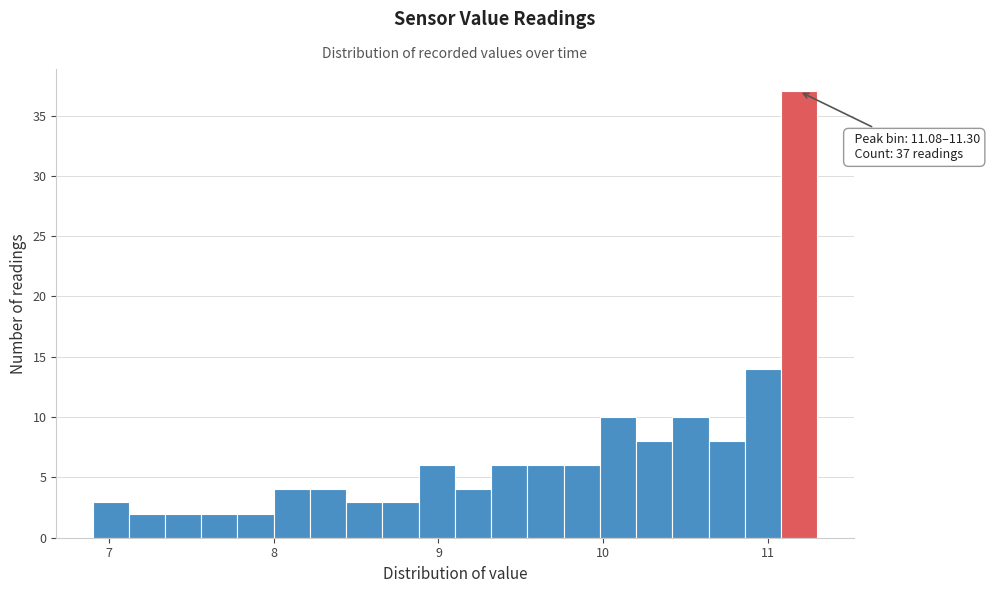

Read against the x-axis, roughly where is the centre of the tallest bar?

11.2